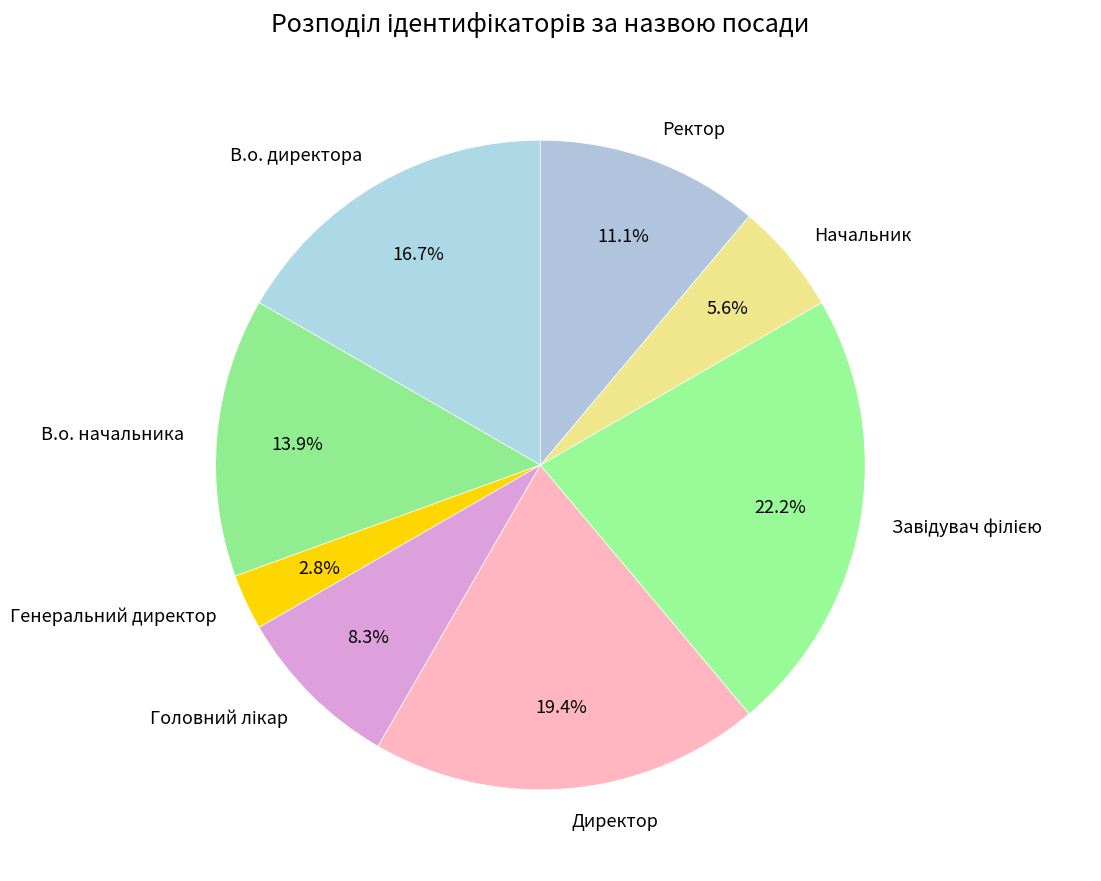

To the nearest percent, what is the average slice percentage?

12%